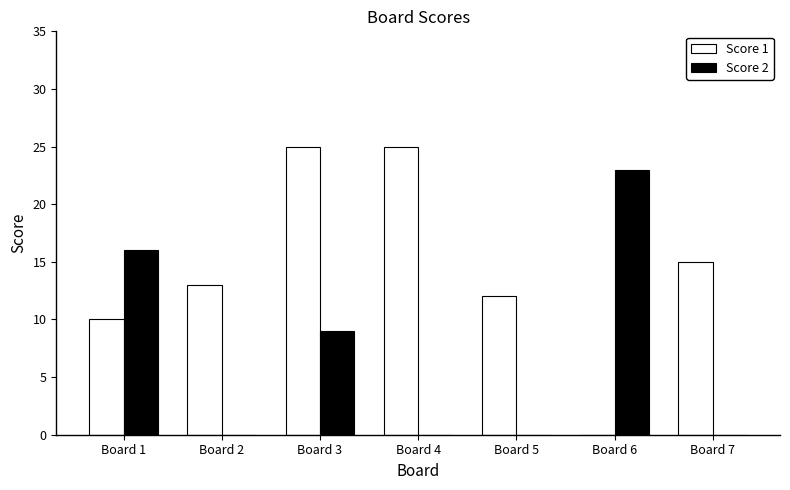

Between Board 5 and Board 7, which series saw the biggest shift?

Score 1